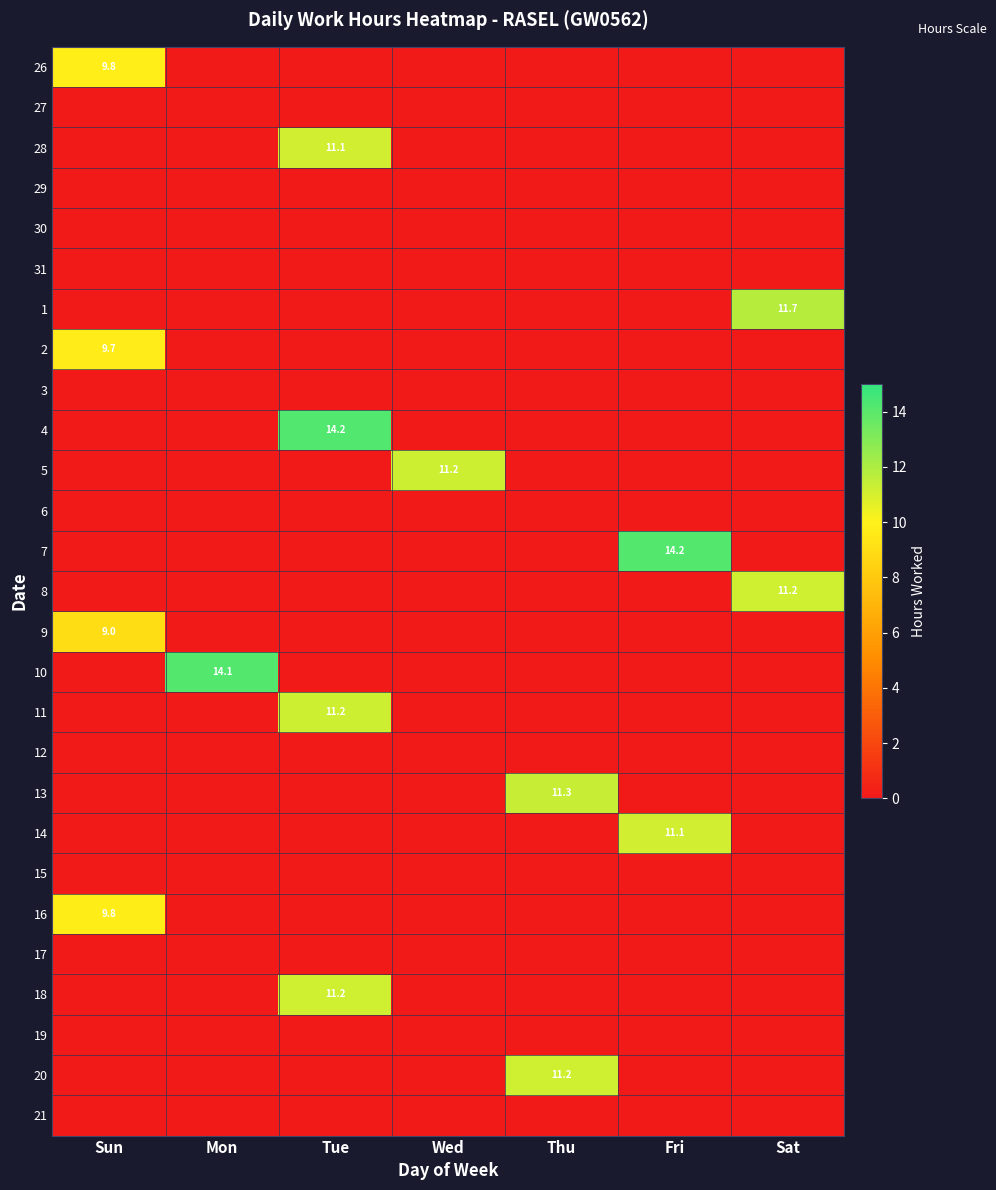

At how many categories does at least one series exceed 3?

7